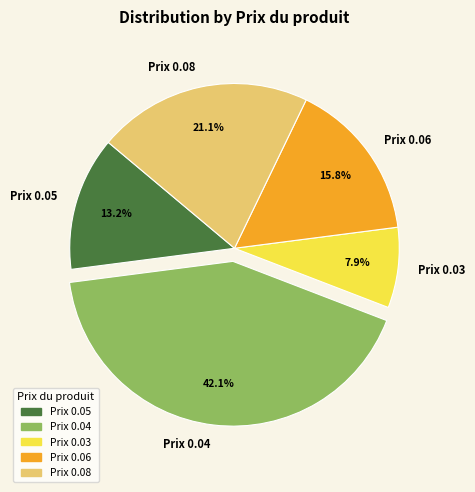

Do Prix 0.08 and Prix 0.03 together represent more than half of the pie?

No